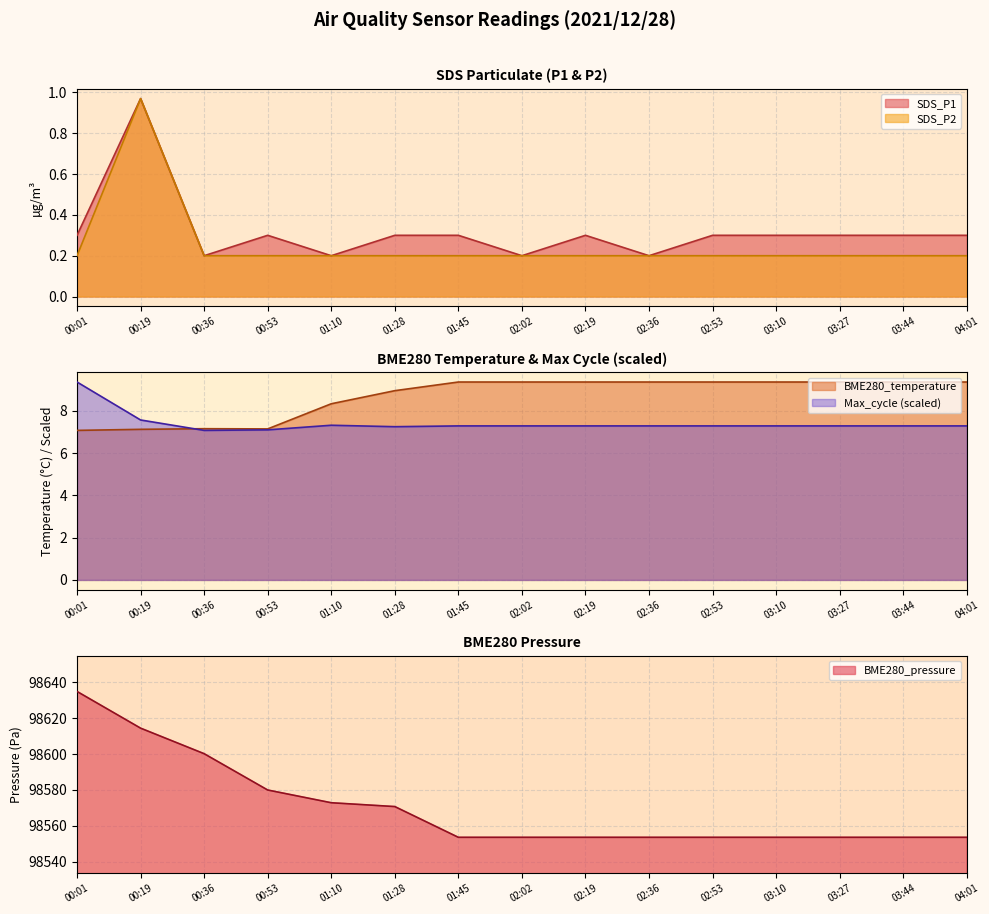

What is the minimum value shown in the chart?

0.2